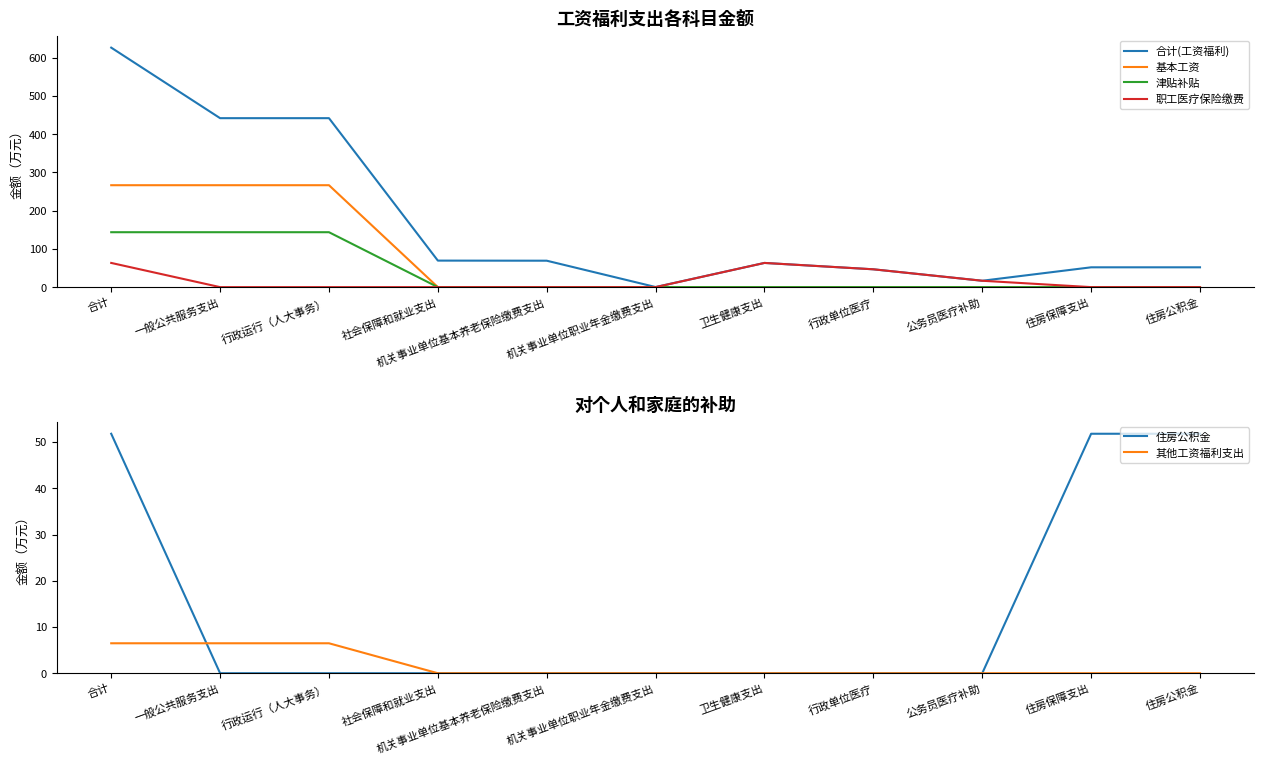

How many lines are shown in the chart?

6